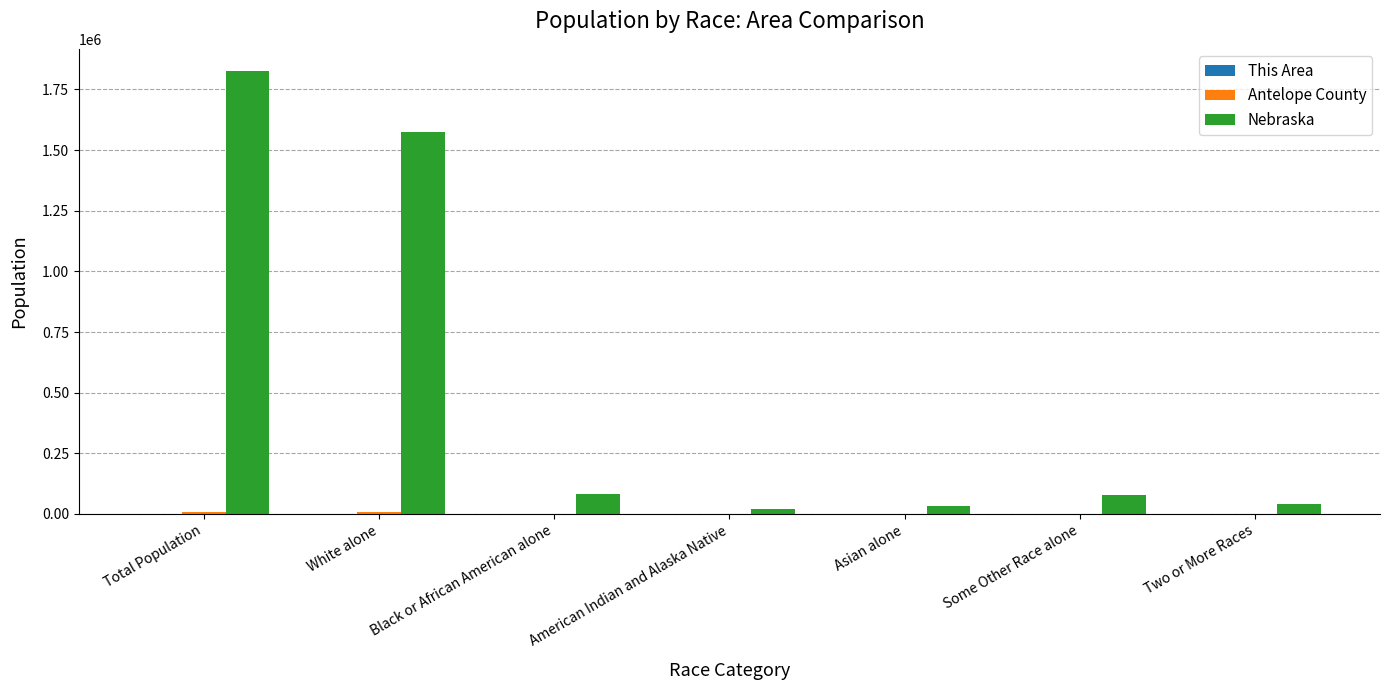

How many series are shown in this chart?

3